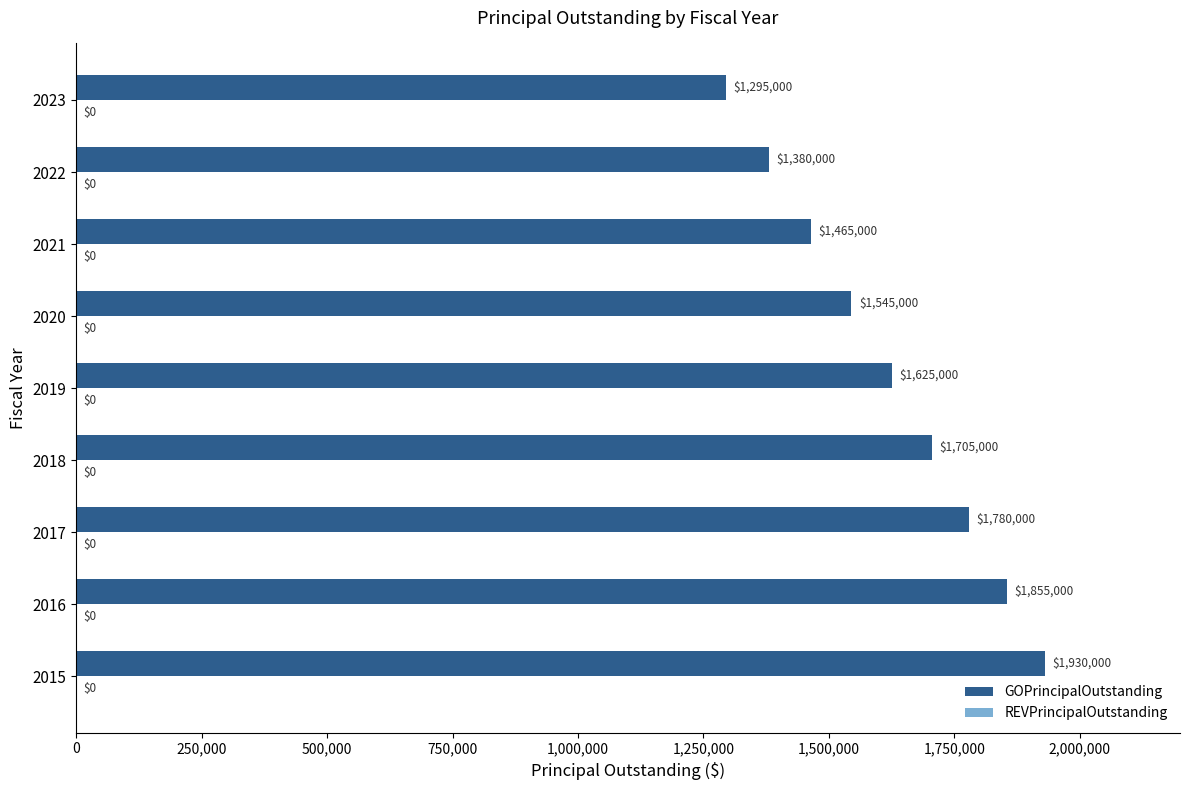

What is the sum of the values at 2015 and 2021?

3395000